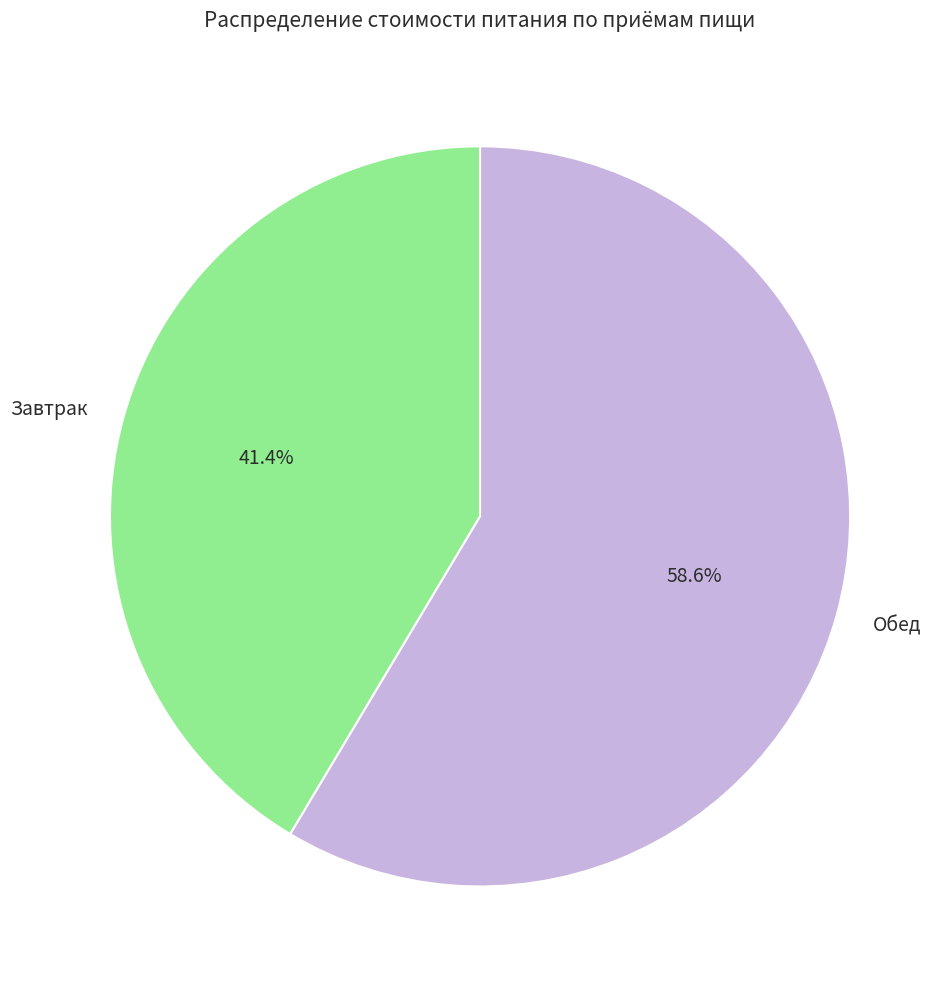

Is Обед the majority of the pie?

Yes